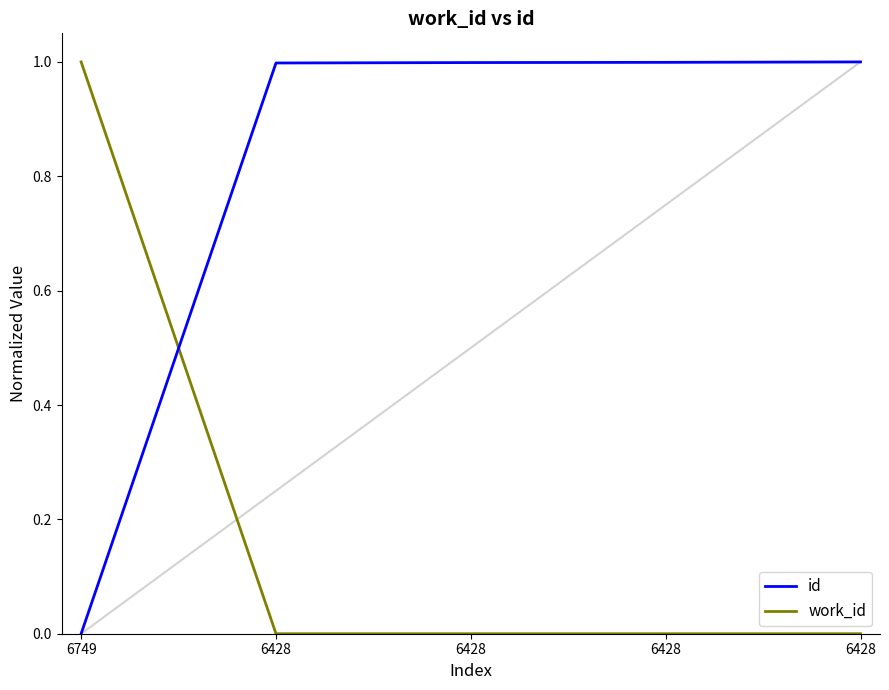

Rank the series at 6749 from highest to lowest value.

work_id, id